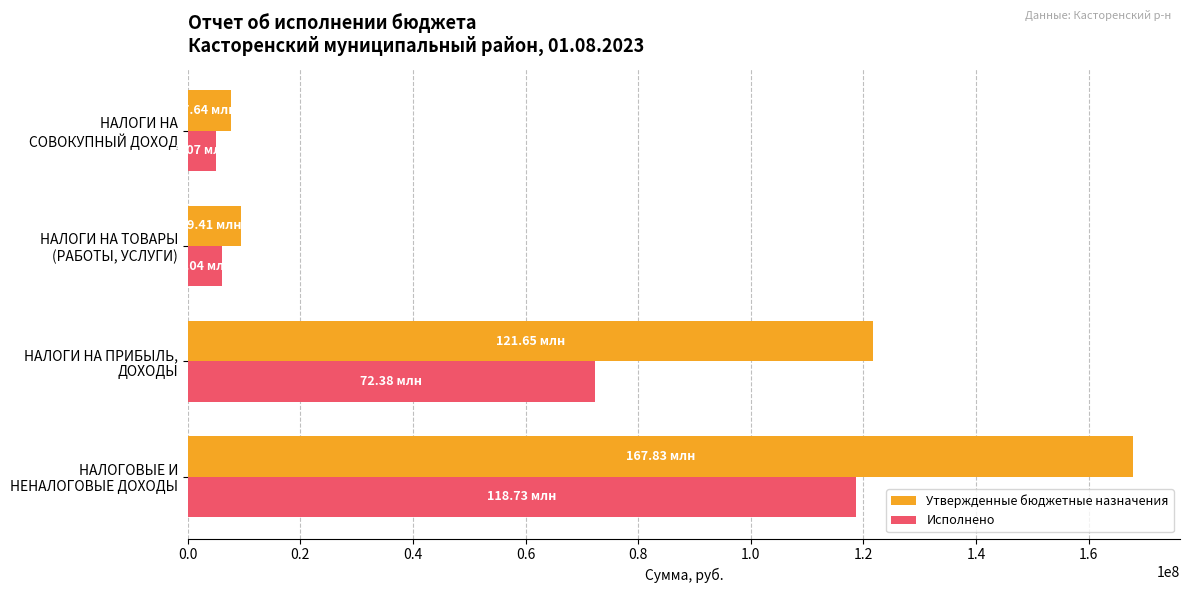

How many categories are shown in the chart?

4